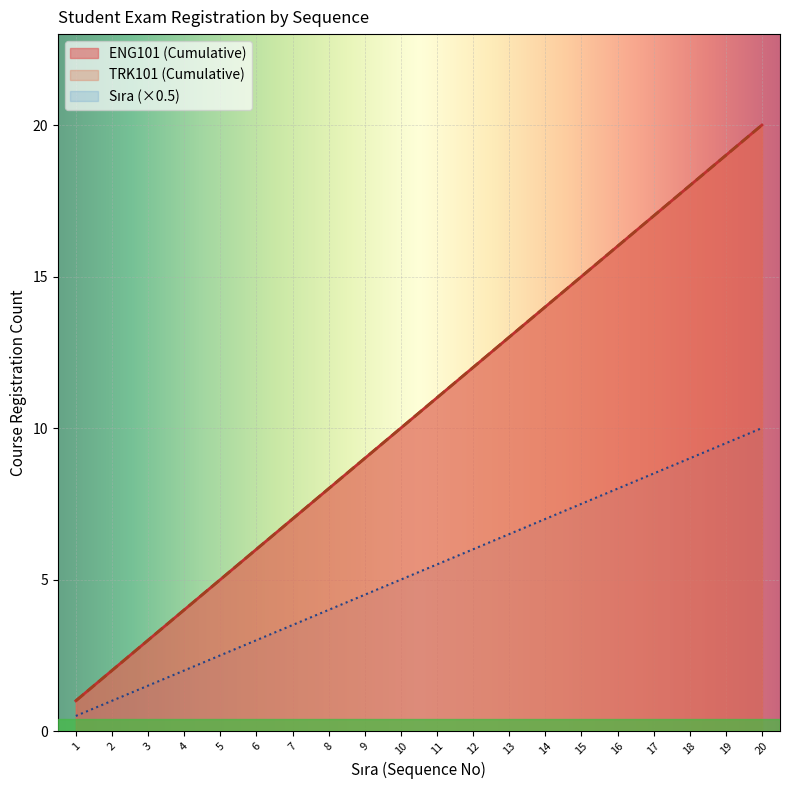

True or false: Sıra and ENG101 cross at least once.

False